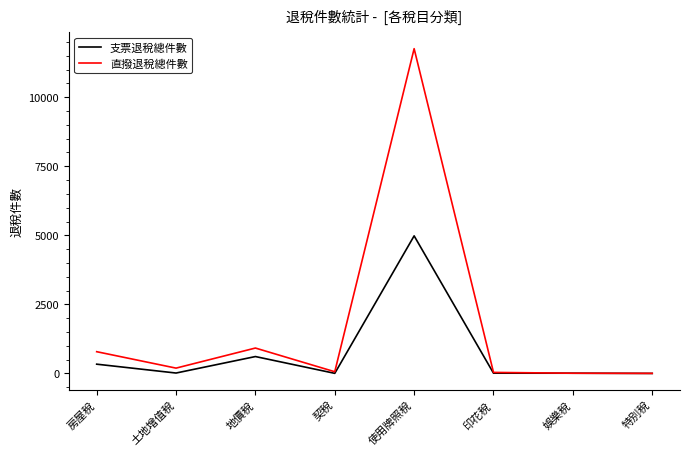

The value of 直撥退稅總件數 at 娛樂稅 is 7. True or false?

True